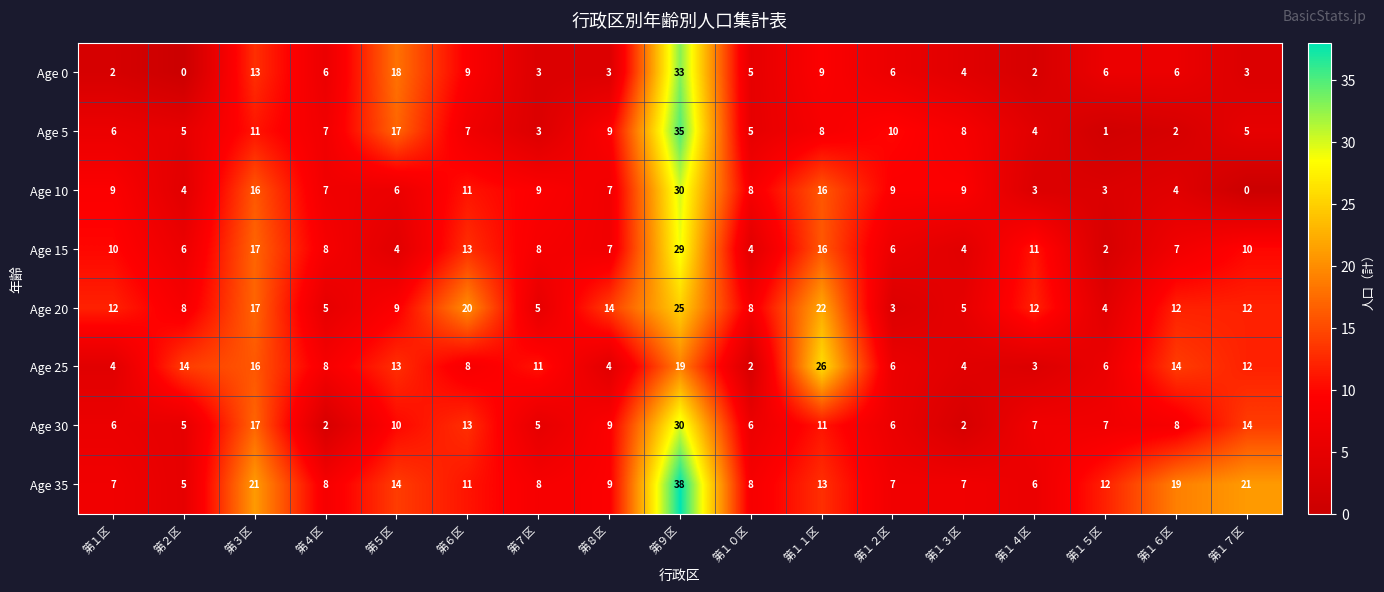

What is the maximum value shown in the chart?

38